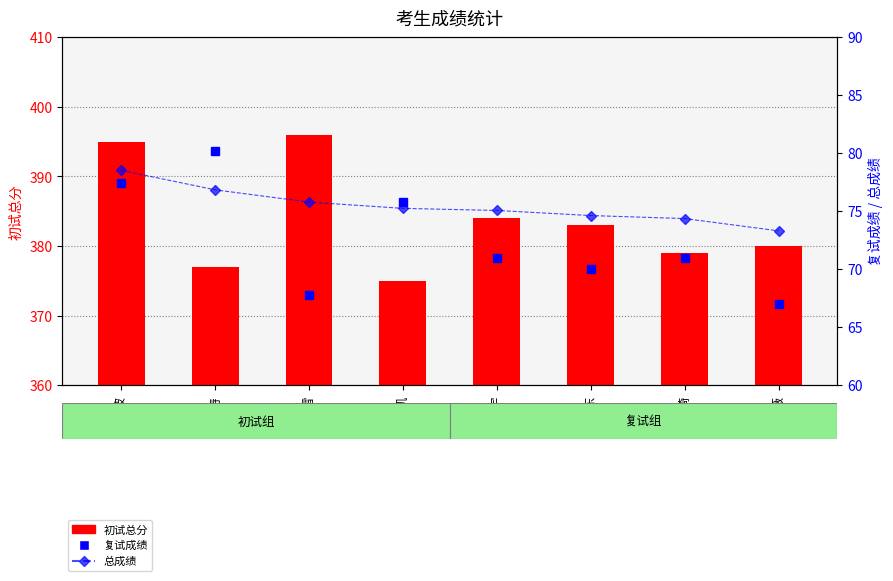

What is the total value across all series at 巫雪绮?

524.4